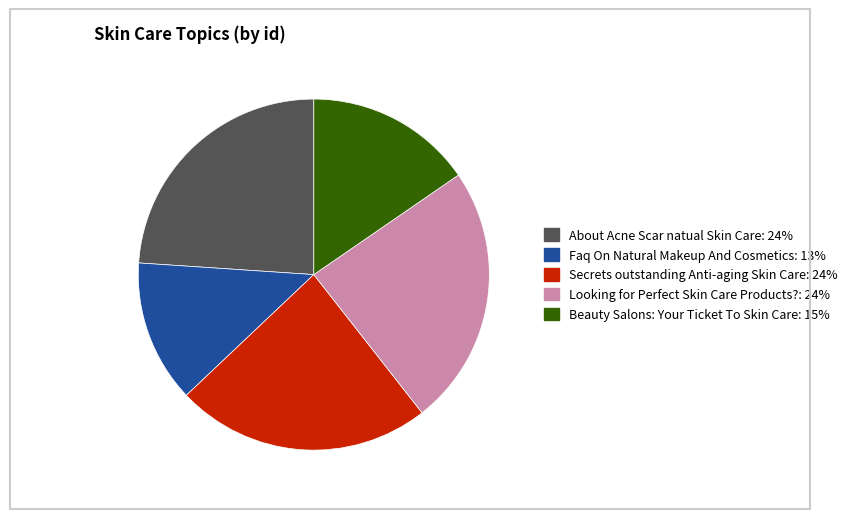

What is the ratio of the value at Secrets outstanding Anti-aging Skin Care to the value at Faq On Natural Makeup And Cosmetics?

1.8